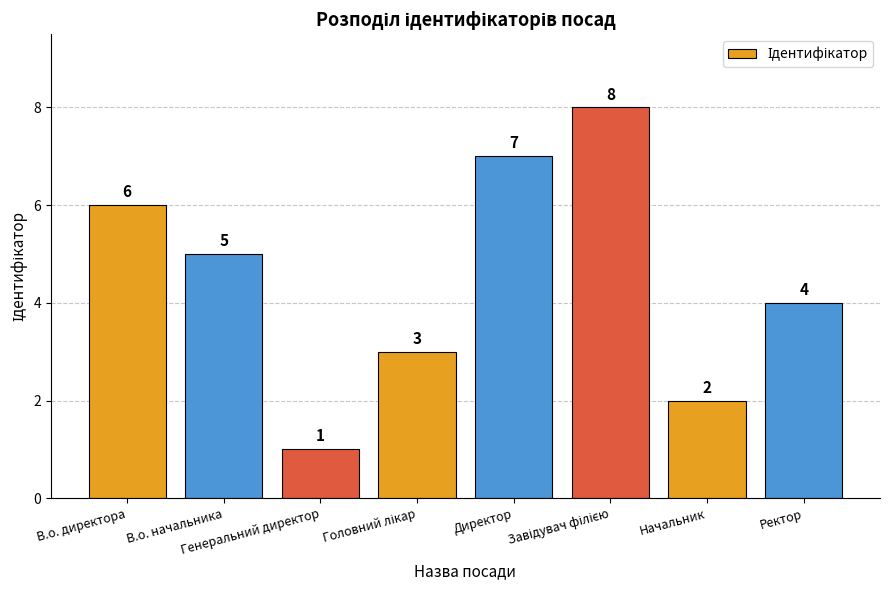

What is the difference between the second highest and minimum values?

6